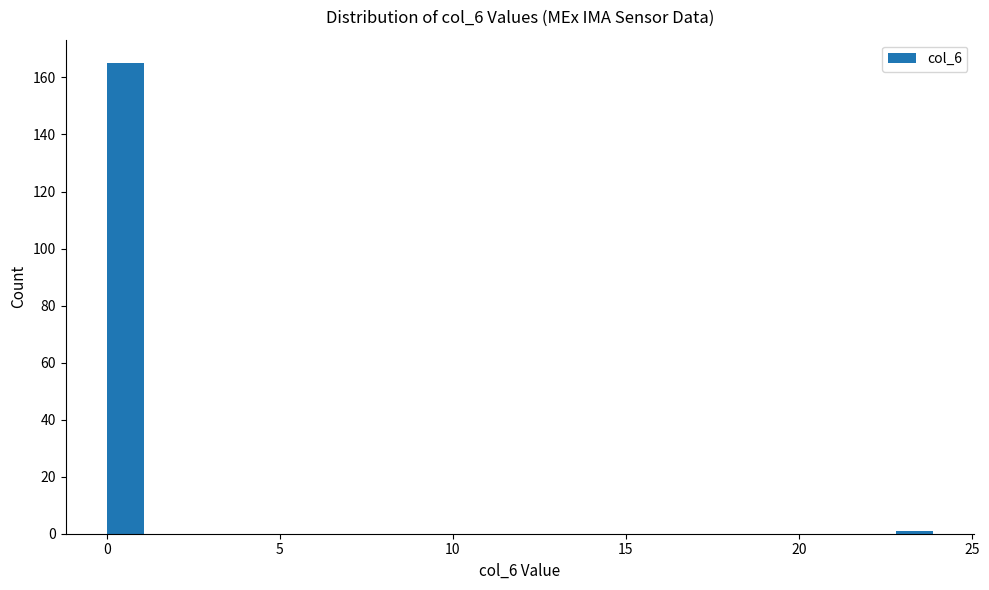

Around what value on the x-axis is the tallest bar? Give the approximate position of its centre, as read against the axis.

0.5